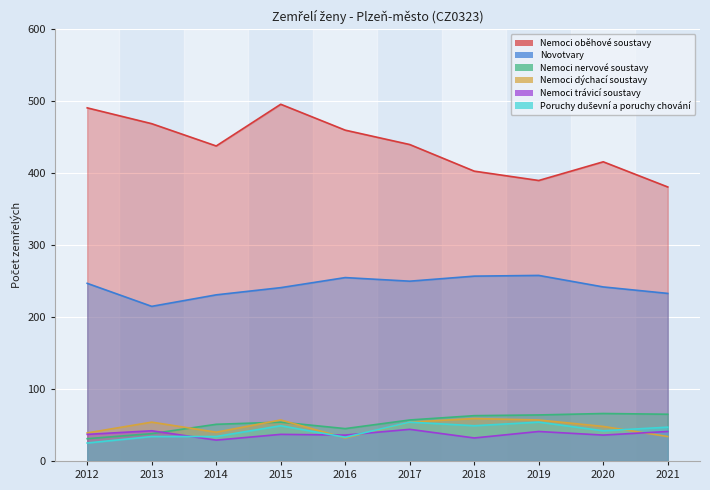

Rank the categories by Novotvary value from highest to lowest.

2019, 2018, 2016, 2017, 2012, 2020, 2015, 2021, 2014, 2013